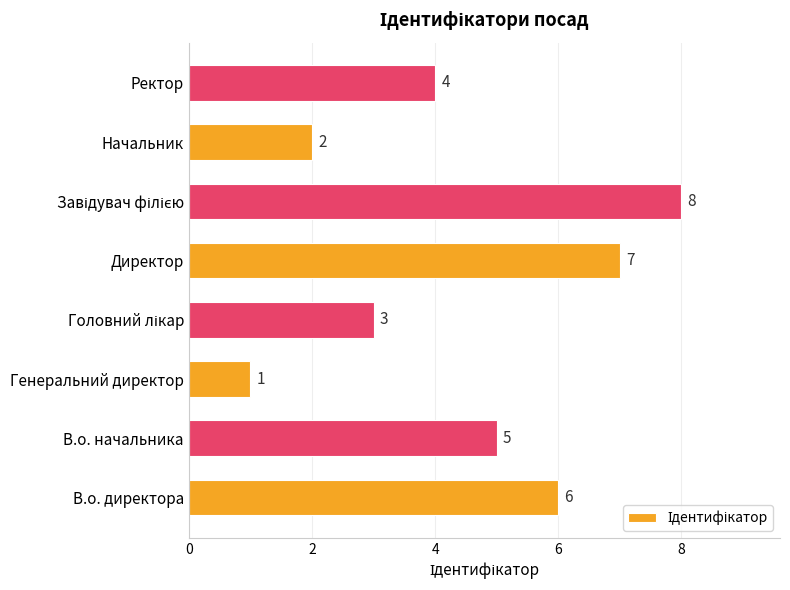

Reading bottom to top, list all the values displayed in this chart.

6	5	1	3	7	8	2	4